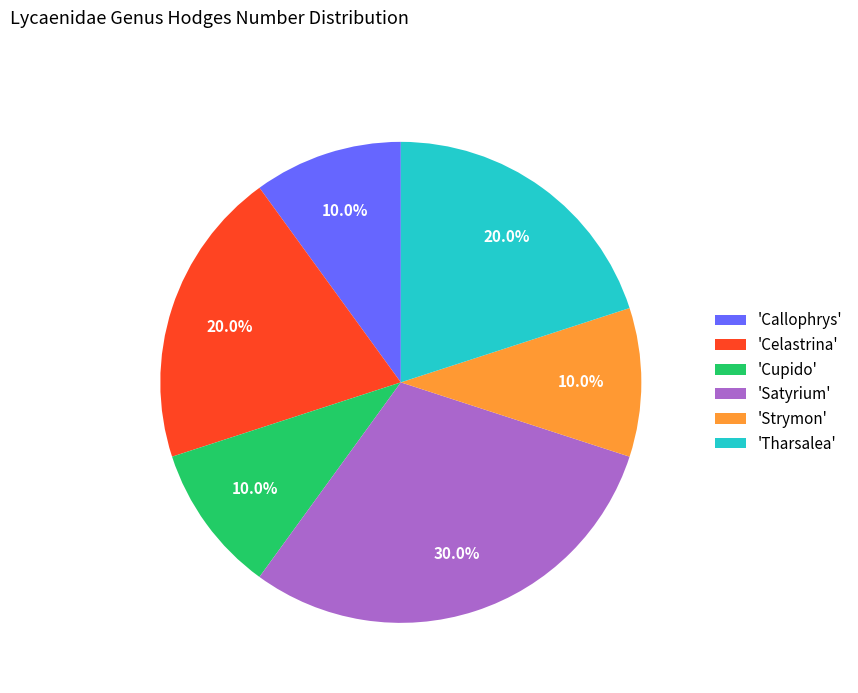

What is the ratio of the value at 'Satyrium' to the value at 'Strymon'?

3.0